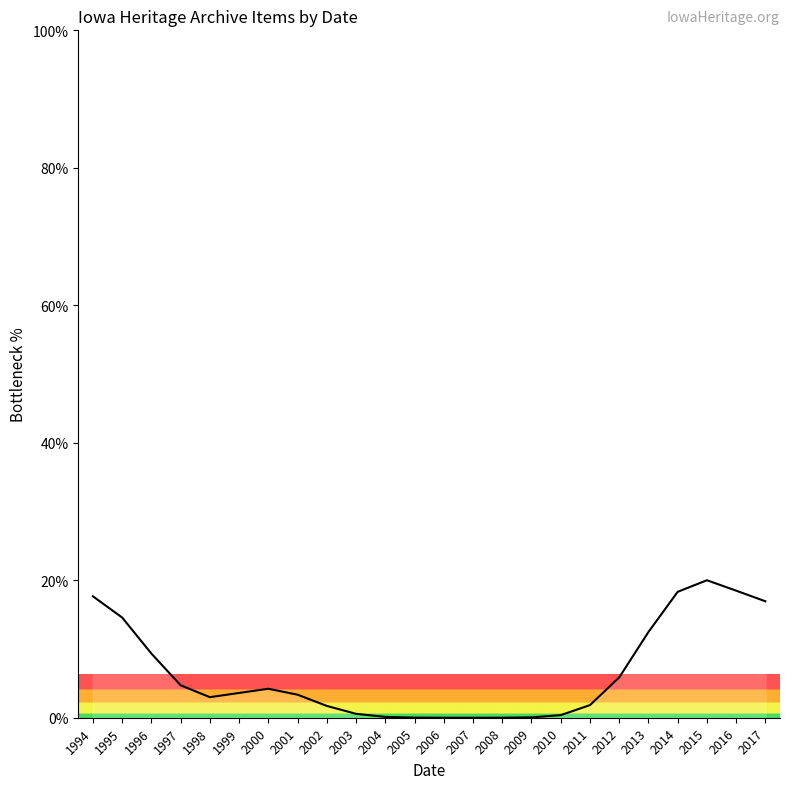

What is the difference between the maximum and minimum values?

20.0